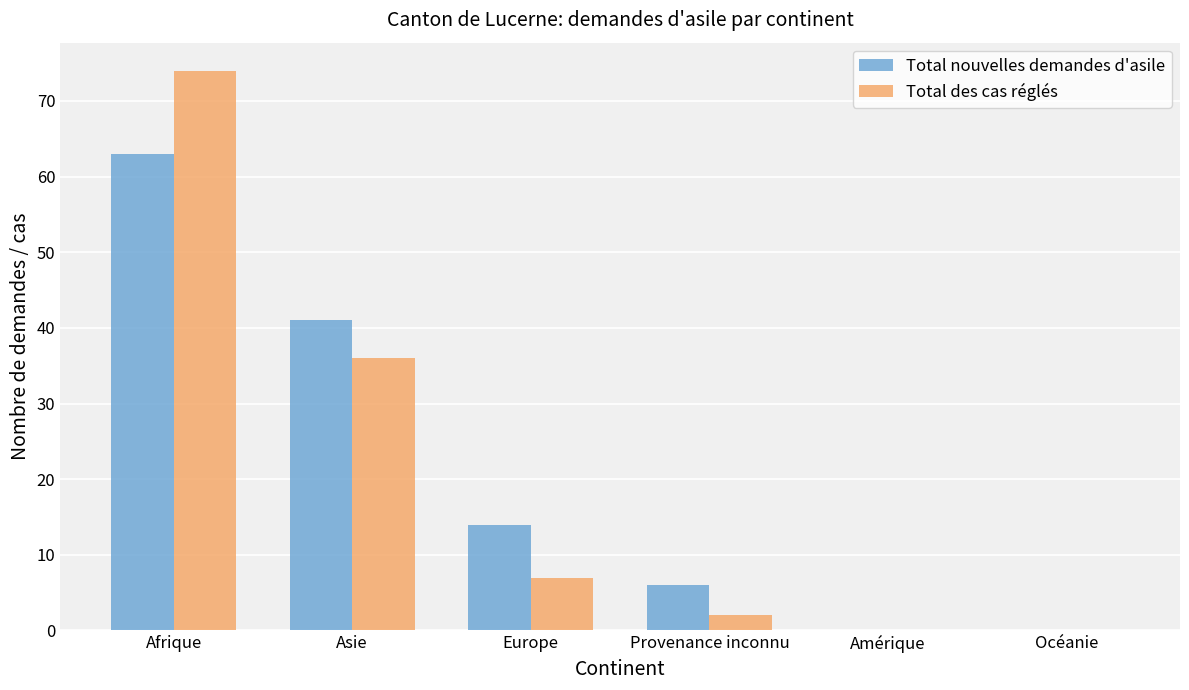

At which label is Total nouvelles demandes d'asile closest to 31?

Asie